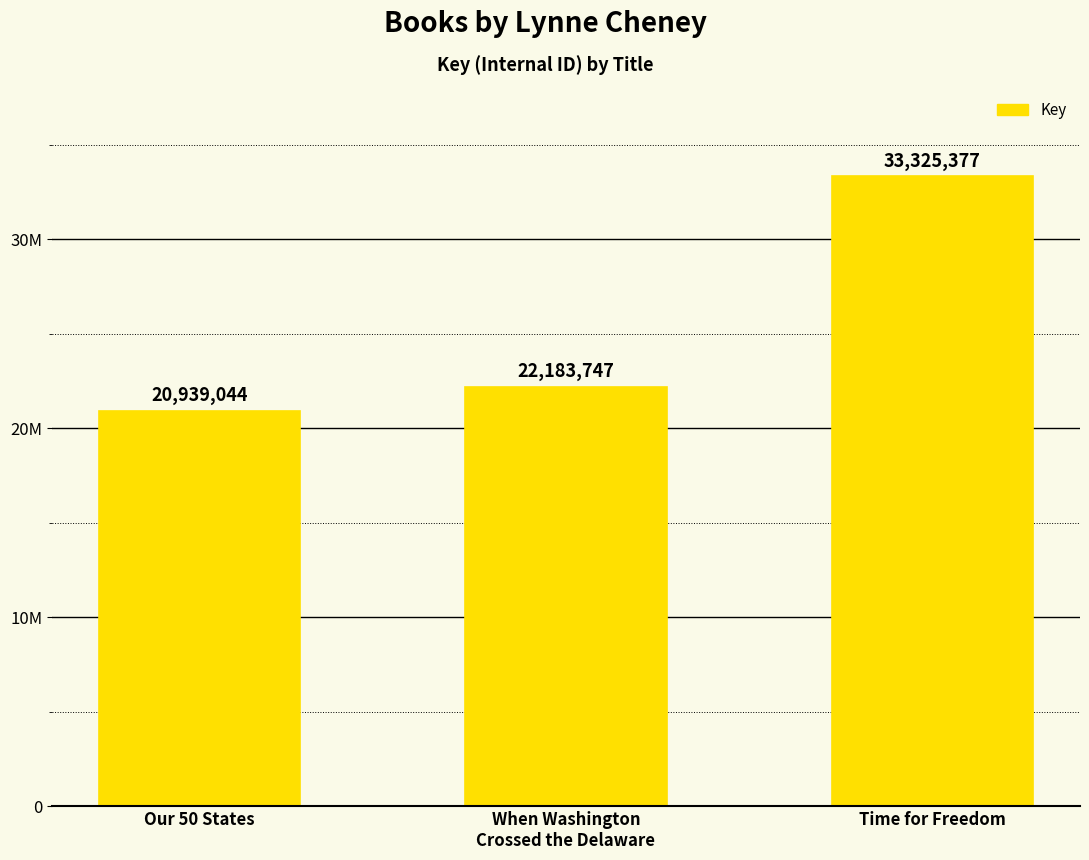

What is the difference between the values at Time for Freedom and Our 50 States?

12386333